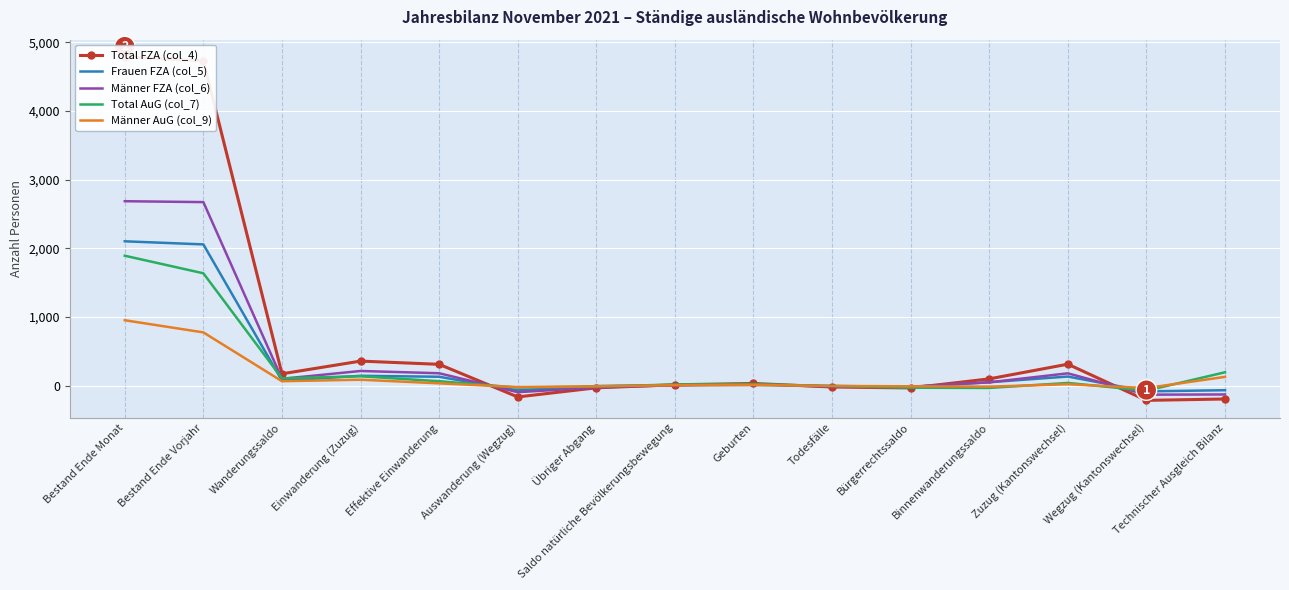

What is the average value of the Frauen FZA (col_5) series?

297